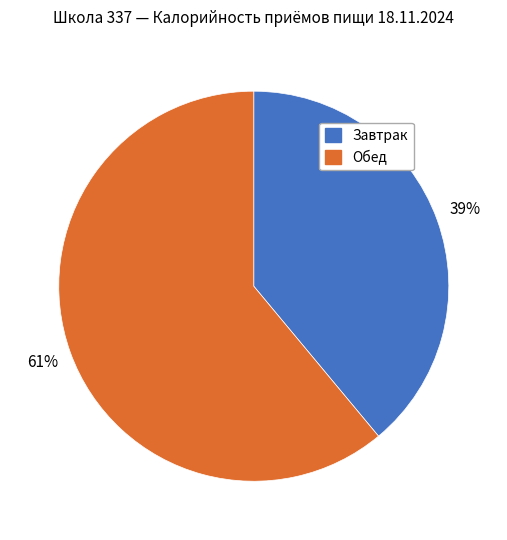

To the nearest percent, what is the difference between the largest and smallest slice percentages?

22%